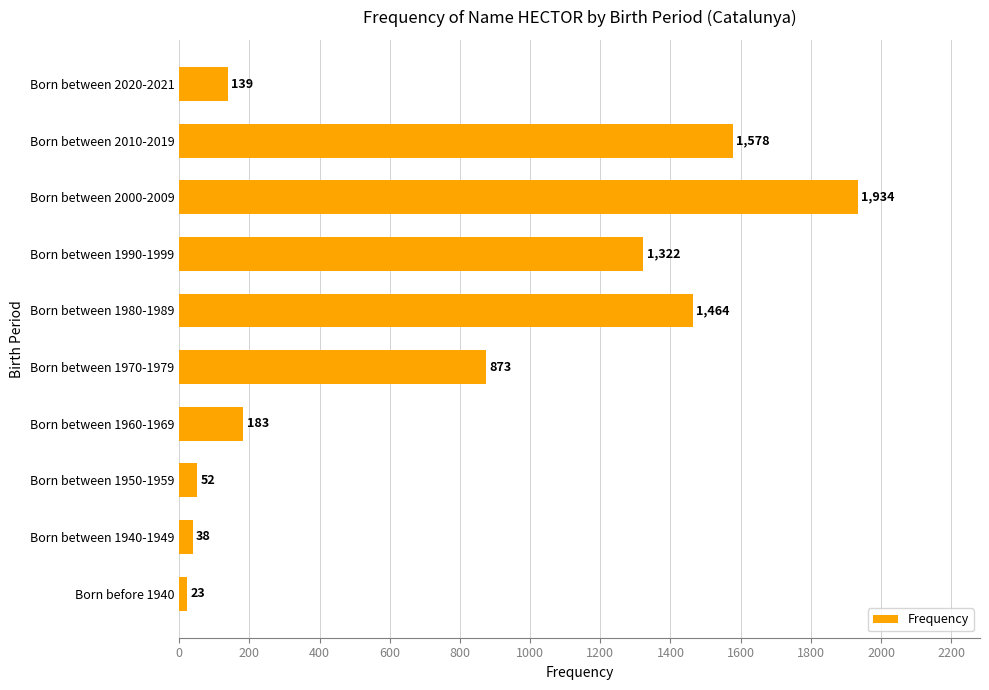

Where is the data nearest to the value 978?

Born between 1970-1979